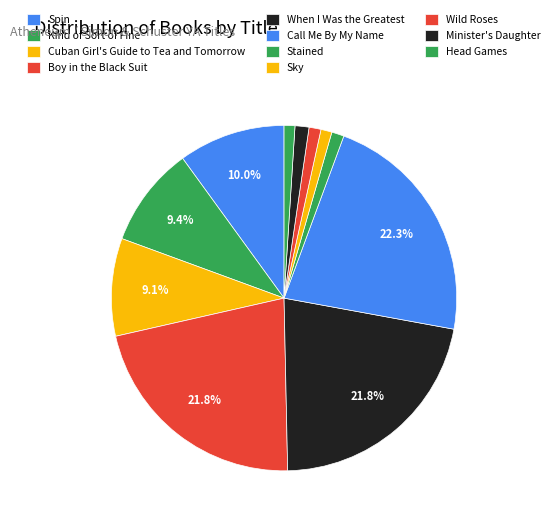

Which has a higher value, Head Games or Sky?

Sky